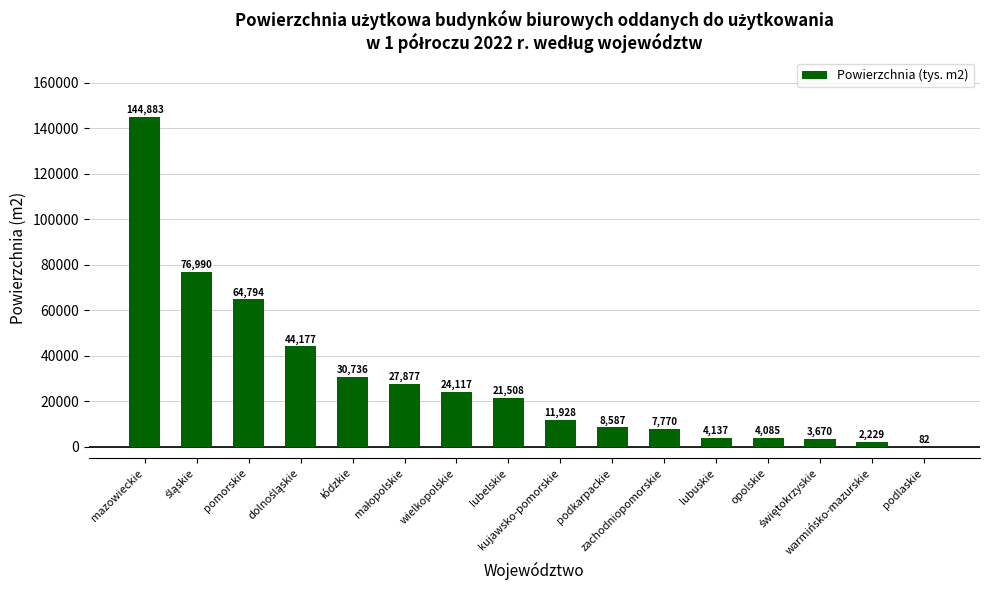

What is the sum of all values?

477570